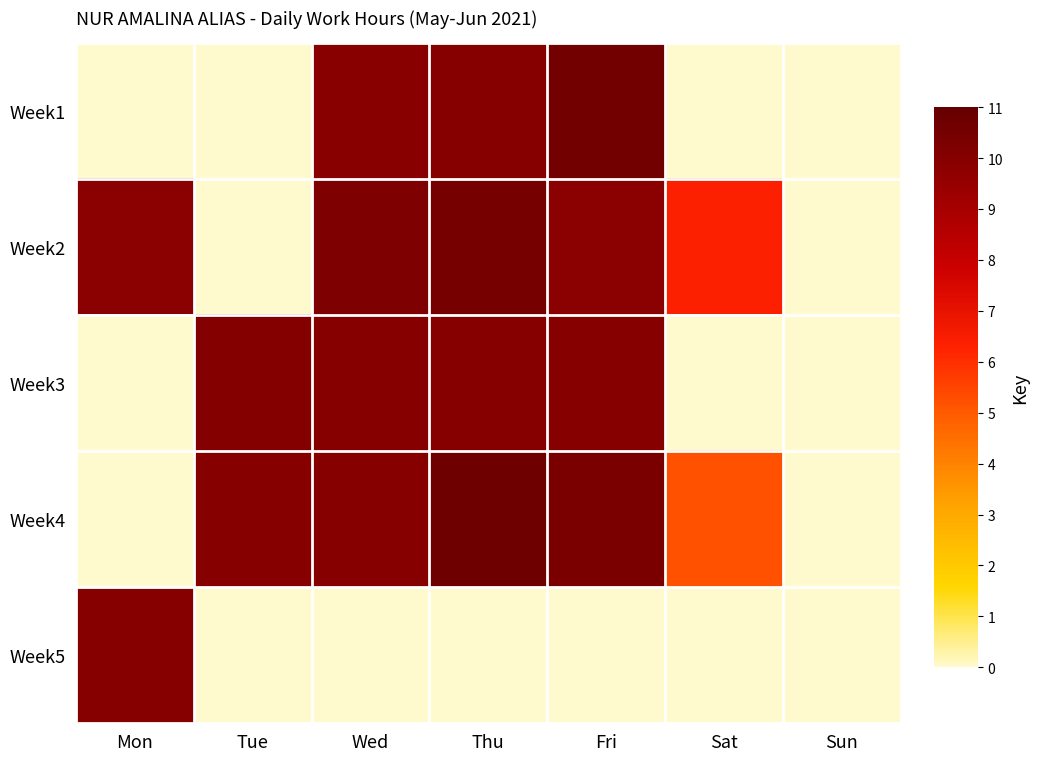

Reading left to right, list all the values displayed in this chart.

Week1: Mon=0.0	Tue=0.0	Wed=9.9	Thu=9.9	Fri=10.6	Sat=0.0	Sun=0.0
Week2: Mon=9.8	Tue=0.0	Wed=10.2	Thu=10.5	Fri=9.8	Sat=6.3	Sun=0.0
Week3: Mon=0.0	Tue=10.0	Wed=10.0	Thu=10.0	Fri=10.0	Sat=0.0	Sun=0.0
Week4: Mon=0.0	Tue=9.9	Wed=10.0	Thu=10.7	Fri=10.3	Sat=5.2	Sun=0.0
Week5: Mon=10.0	Tue=0.0	Wed=0.0	Thu=0.0	Fri=0.0	Sat=0.0	Sun=0.0